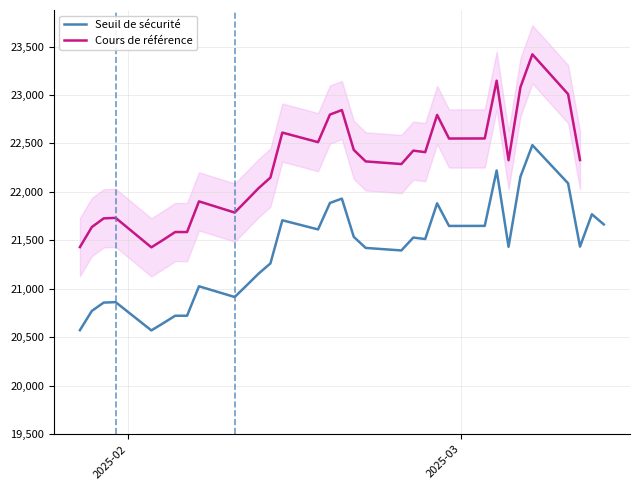

How many lines are shown in the chart?

2